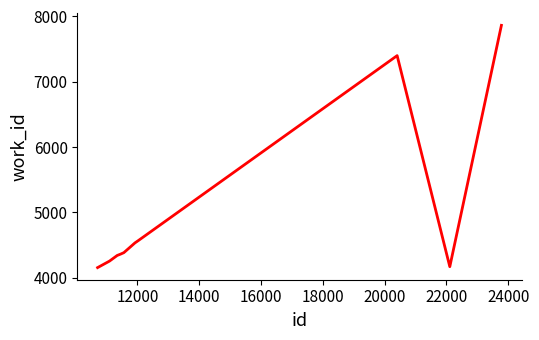

What is the difference between the maximum and minimum values?

3711